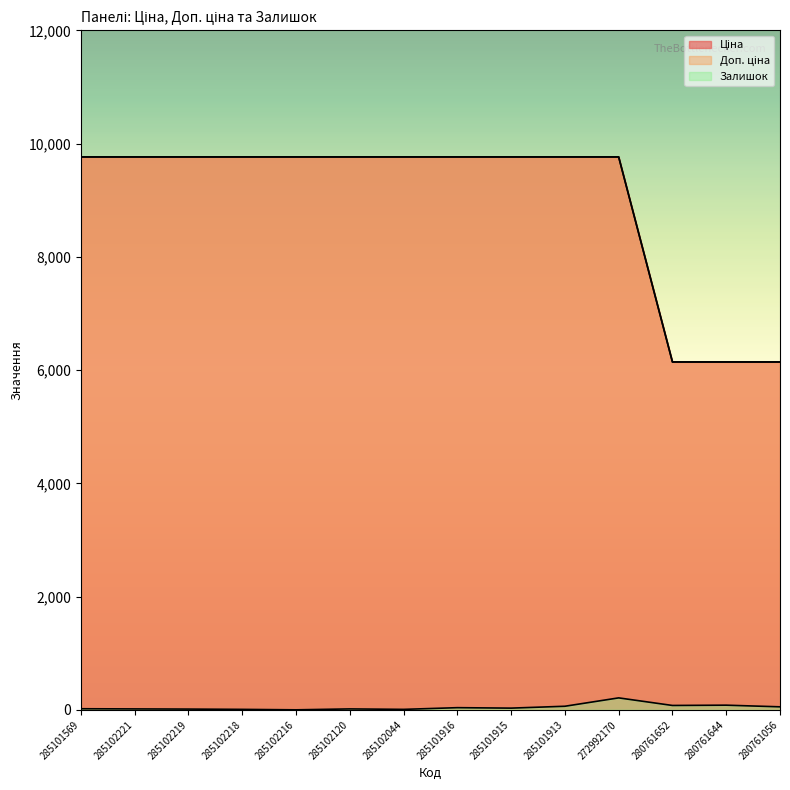

What is the greatest value displayed?

9764.4